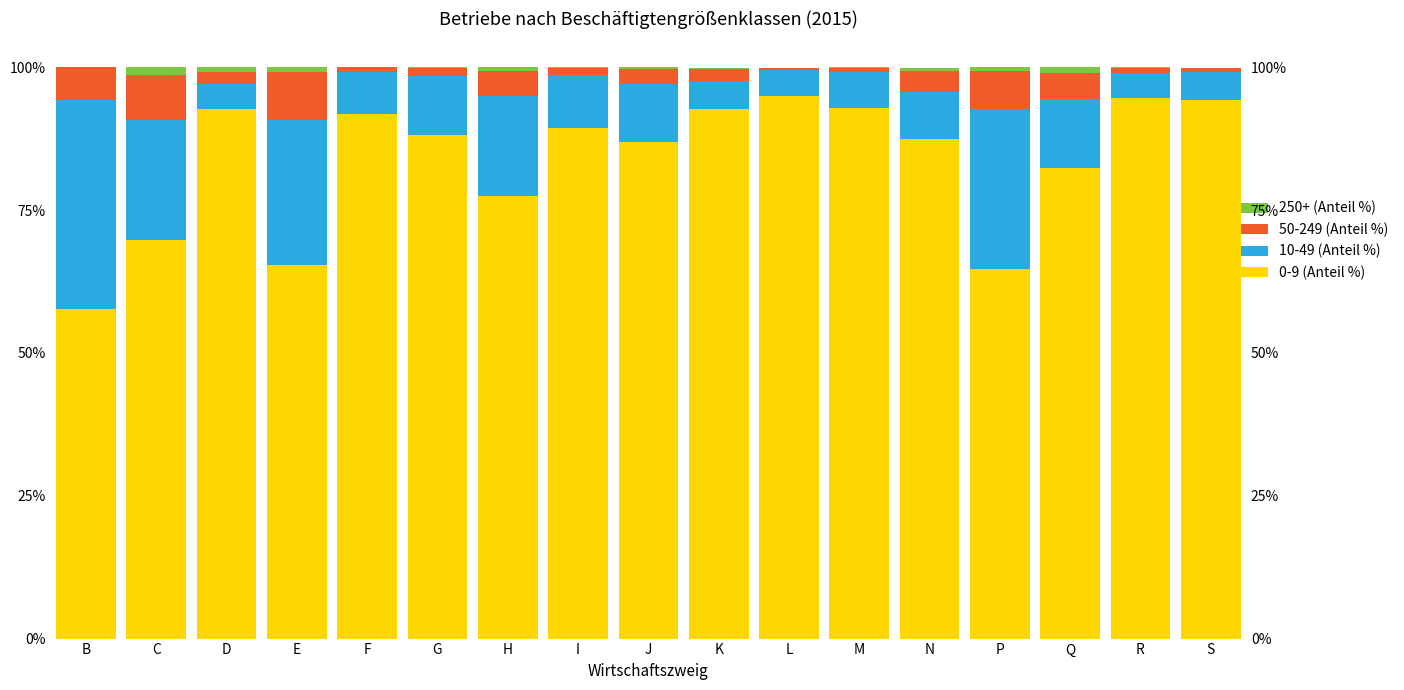

The value of 50-249 (Anteil %) at F is 1.3. True or false?

False